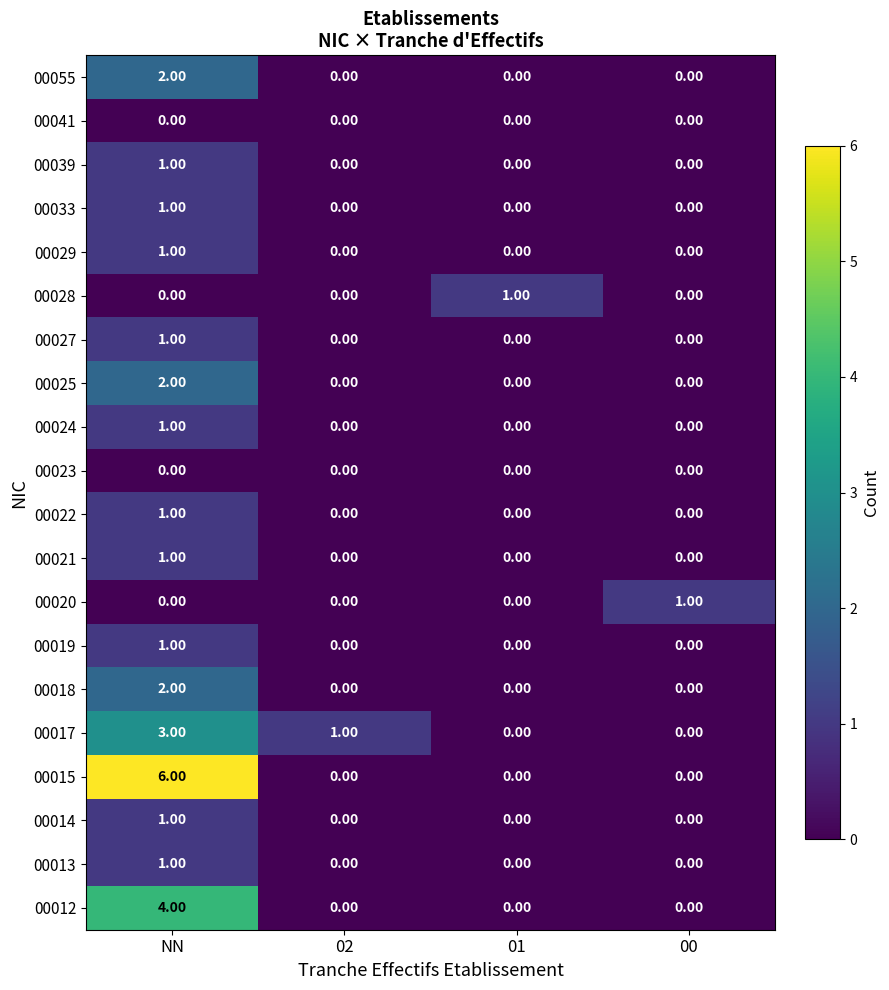

At which category is the sum across all series the highest?

NN